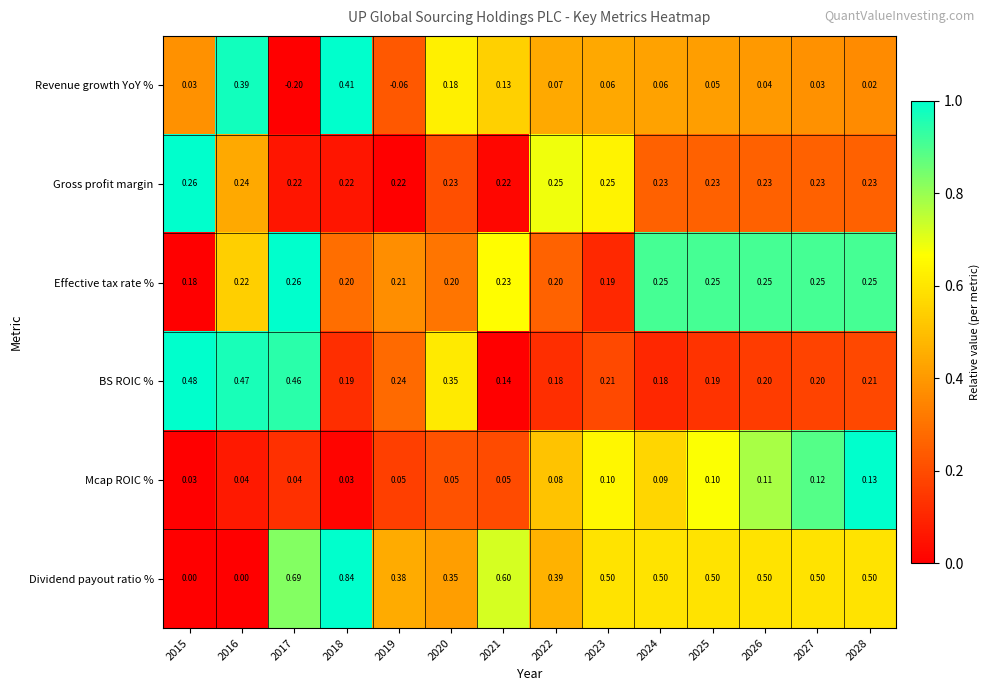

Is the value of Gross profit margin at 2018 greater than the value of Revenue growth YoY % at 2027?

Yes